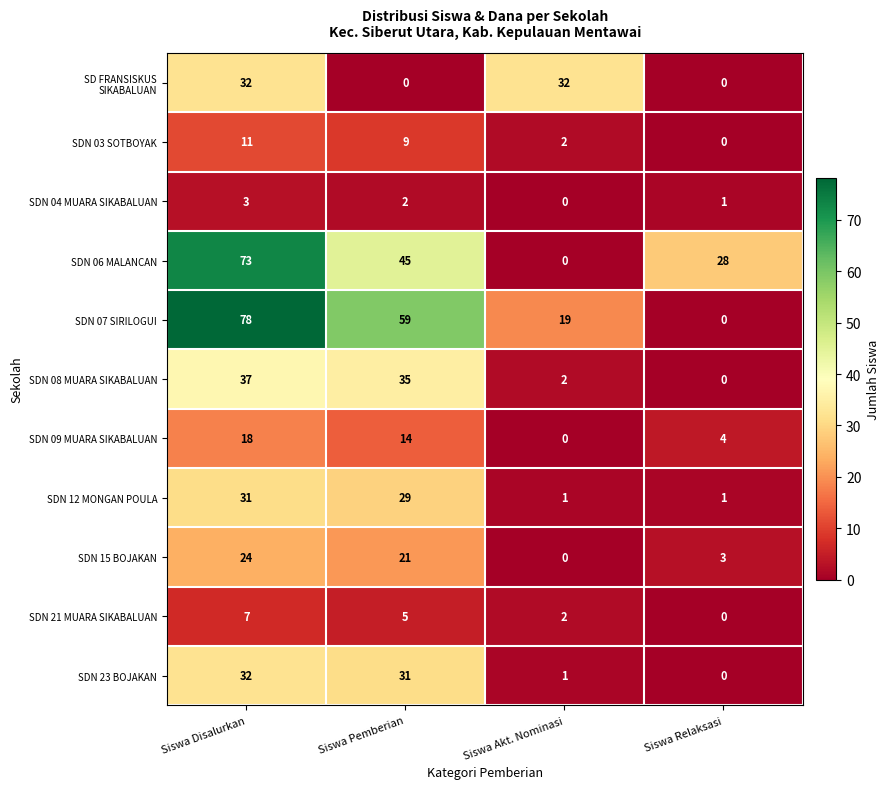

List the labels in order of SDN 03 SOTBOYAK value, largest first.

Siswa Disalurkan, Siswa Pemberian, Siswa Akt. Nominasi, Siswa Relaksasi